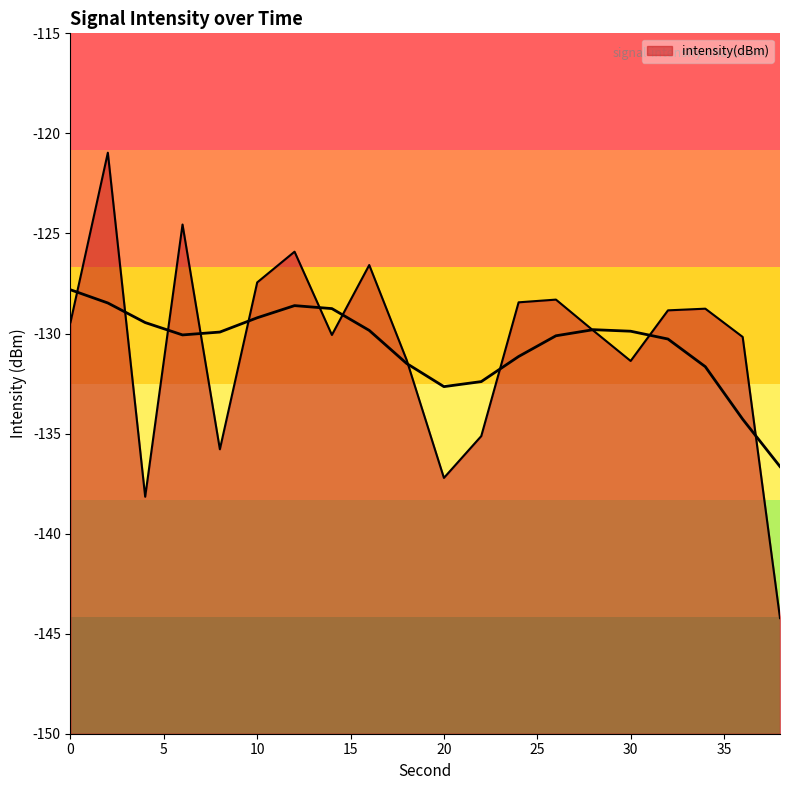

Between 36 and 20, which is larger?

36